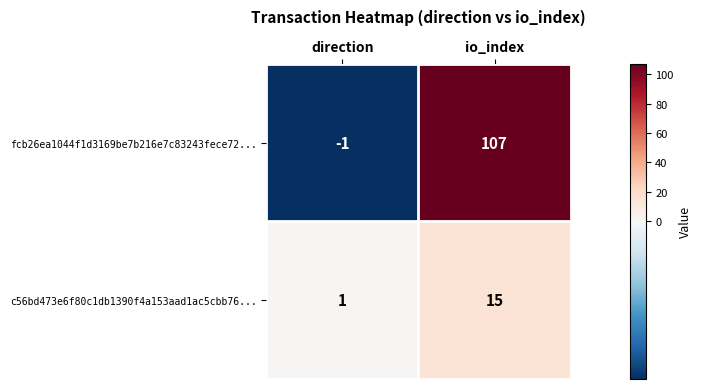

What is the difference between the maximum and minimum values in the fcb26ea1044f1d3169be7b216e7c83243fece72... series?

108